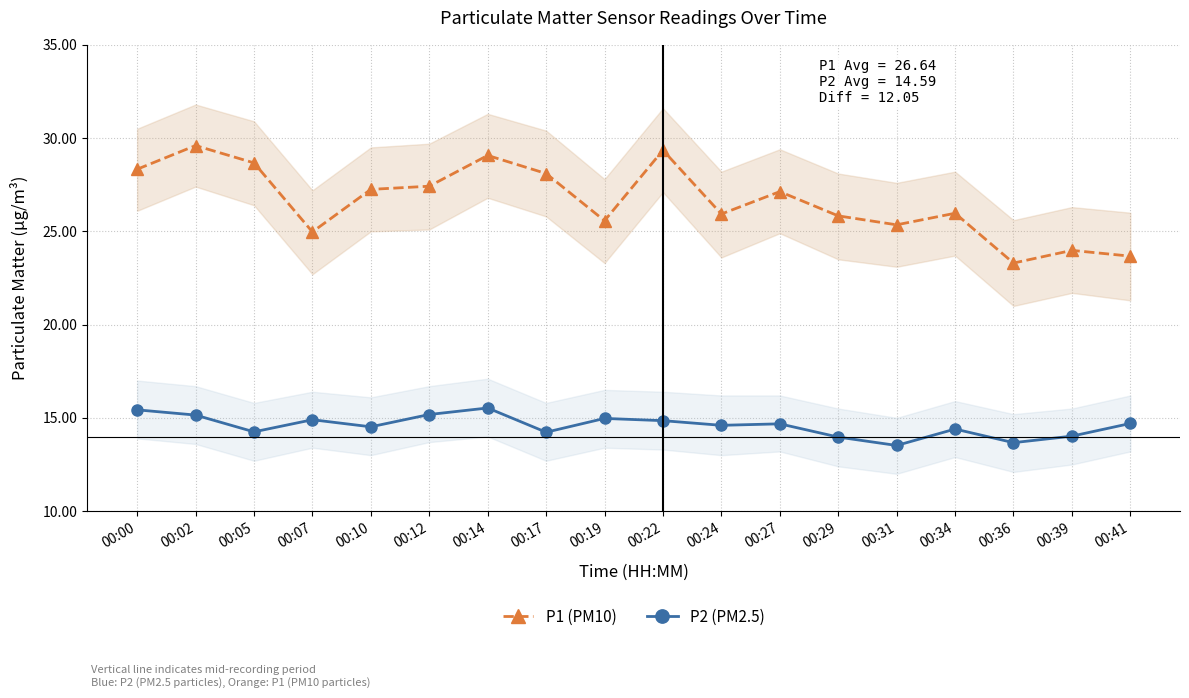

The P1 (PM10) series shows 12.8 at 00:31. True or false?

False